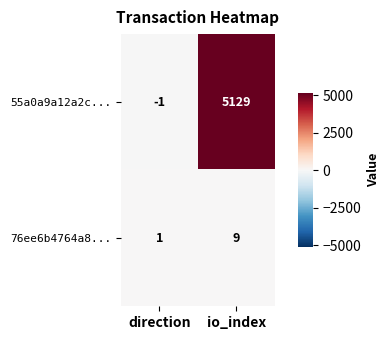

What is the maximum value shown in the chart?

5129